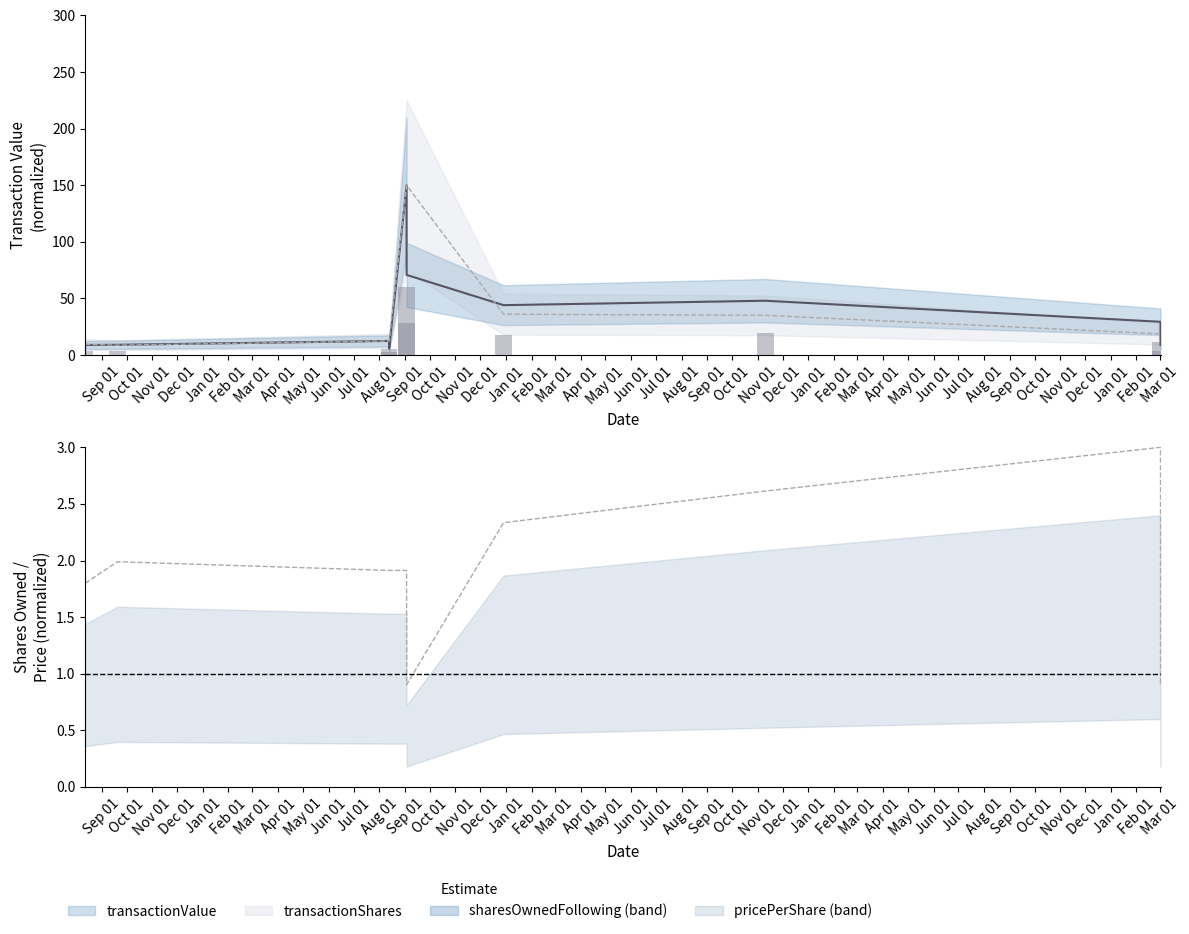

How many series are shown in this chart?

4